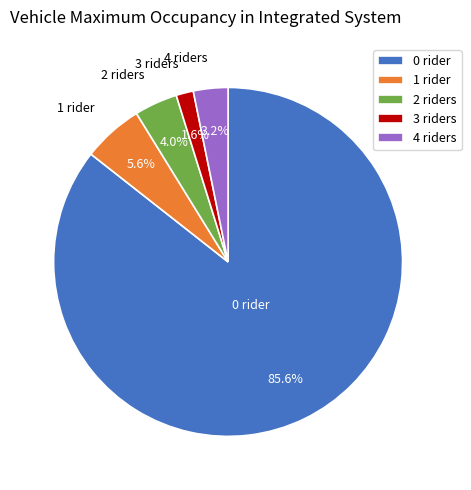

Which category has the smallest portion of the pie?

3 riders